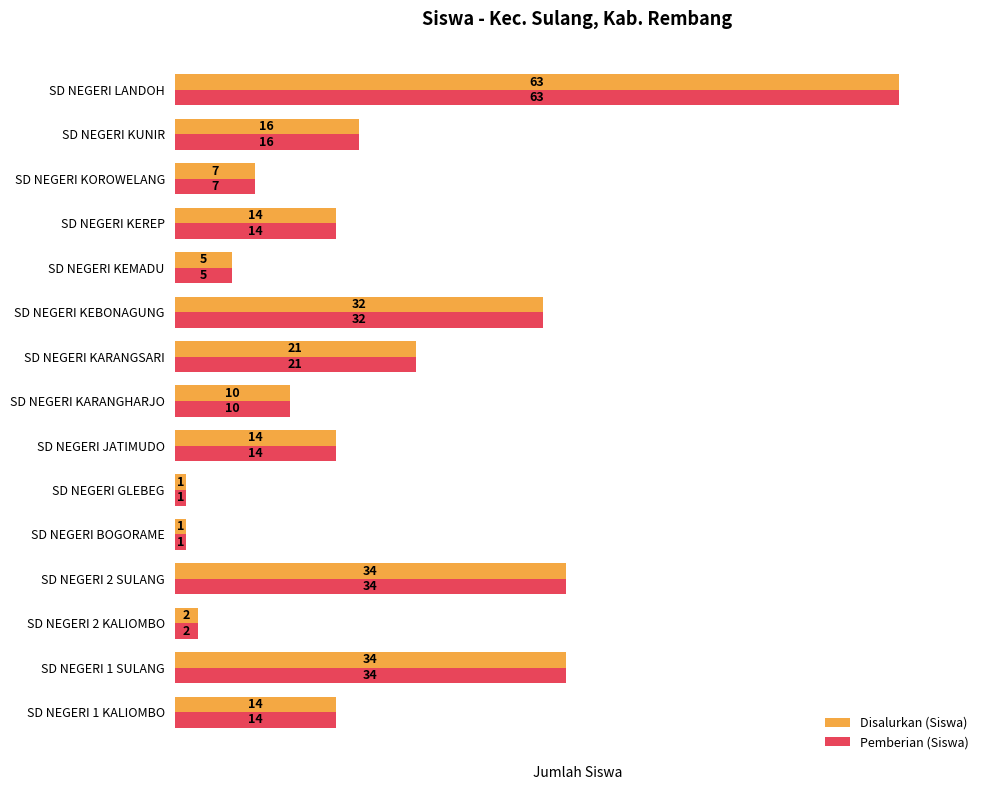

Which label corresponds to the largest value in the chart?

SD NEGERI LANDOH